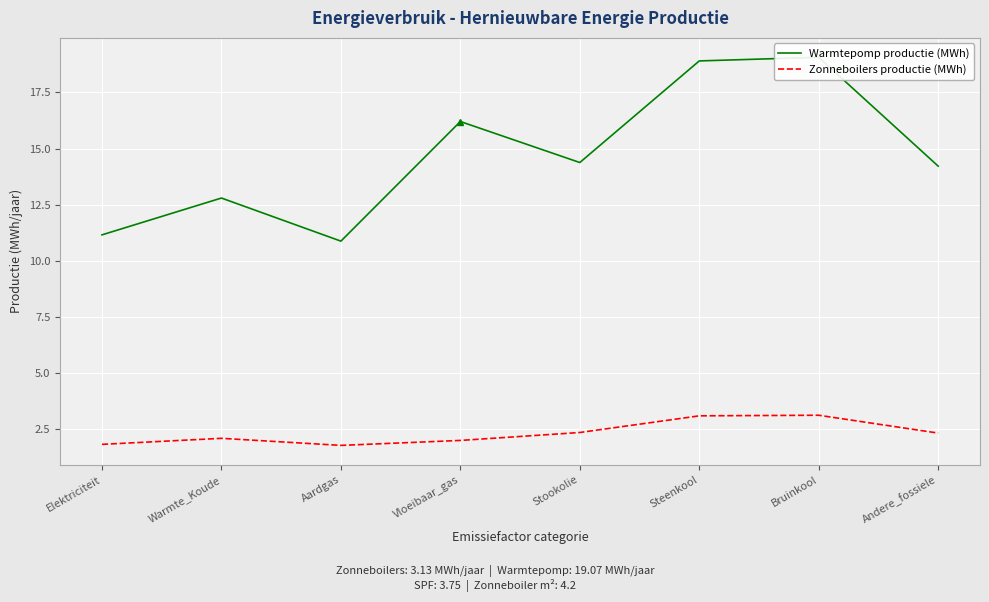

What are all the series names shown in the legend?

Warmtepomp productie (MWh), Zonneboilers productie (MWh)